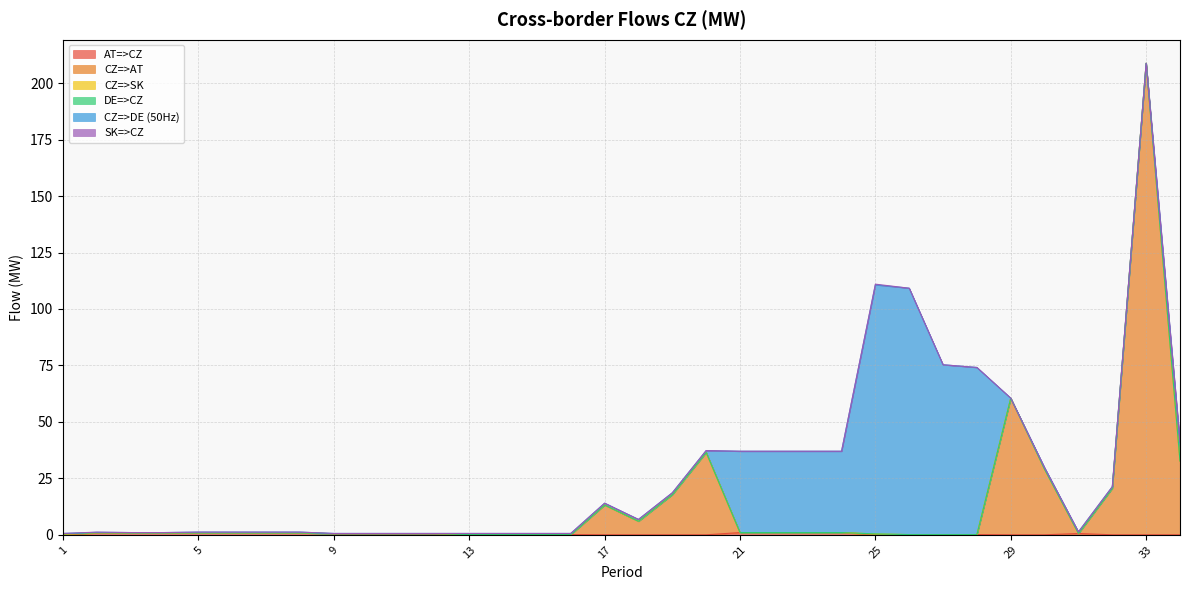

True or false: CZ=>DE (50Hz) and CZ=>SK cross at least once.

False